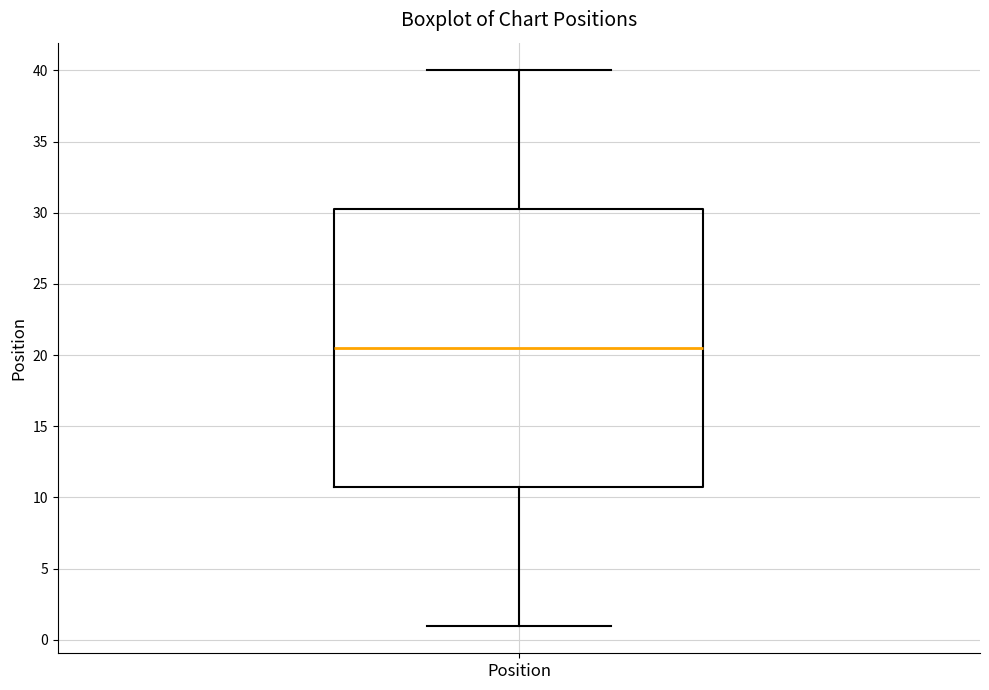

Read this box plot against the y-axis: the position of the median line, the range covered by the box, and the ends of both whiskers. The values are not printed on the chart, so give them approximately, as read against the axis.

median 20.5, box 11.0 to 30.5, whiskers 1.0 to 40.0